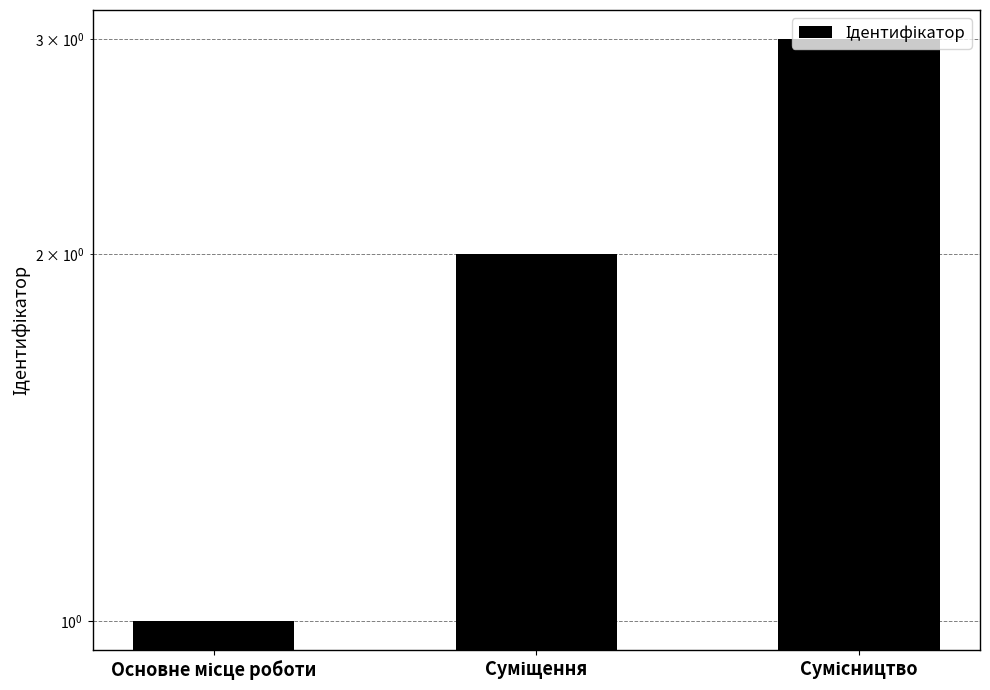

What is the ratio of the value at Сумісництво to the value at Основне місце роботи?

3.0